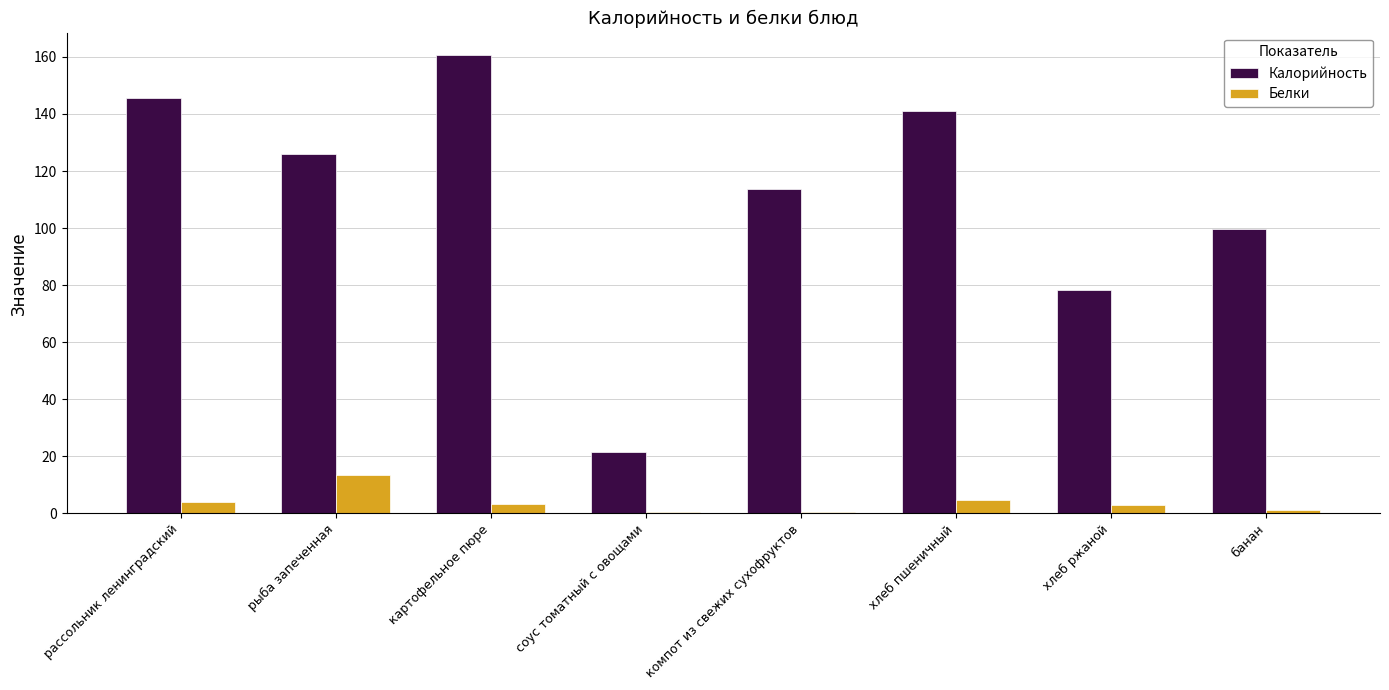

Which series has the largest total across all categories?

Калорийность